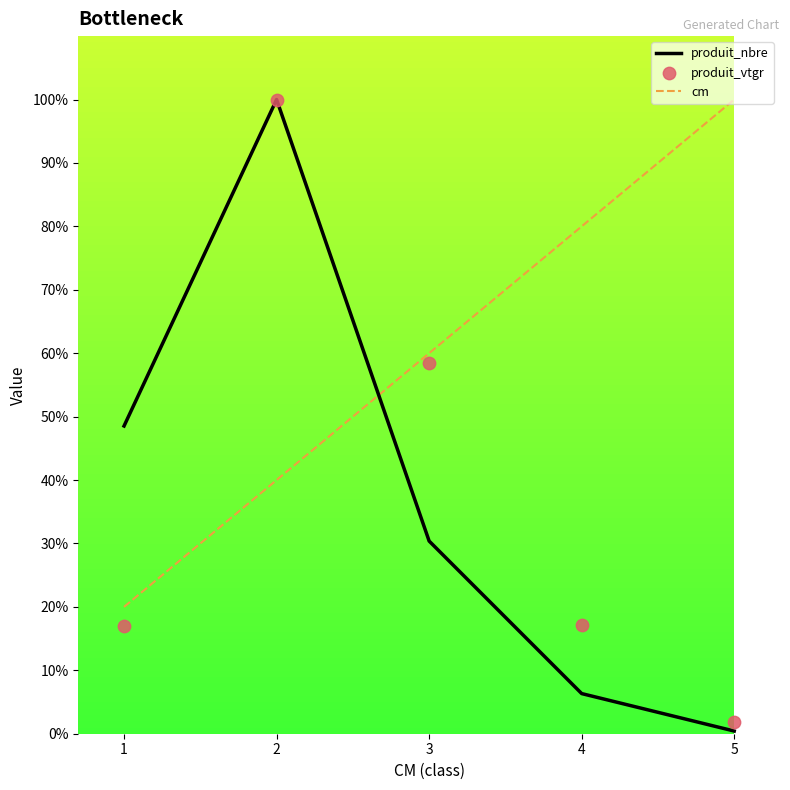

Which series has the largest total across all categories?

cm